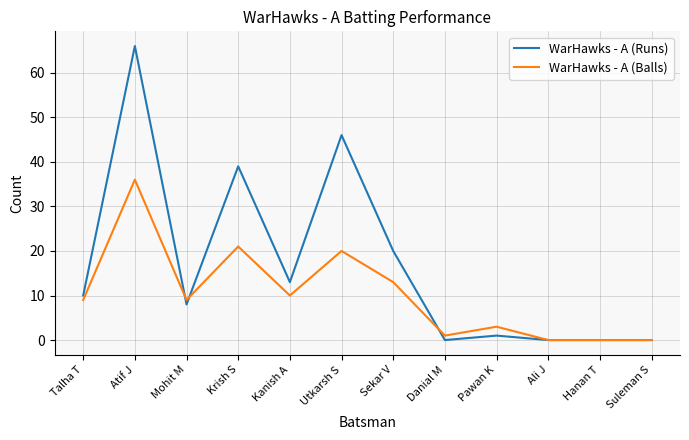

What is the maximum value shown in the chart?

66